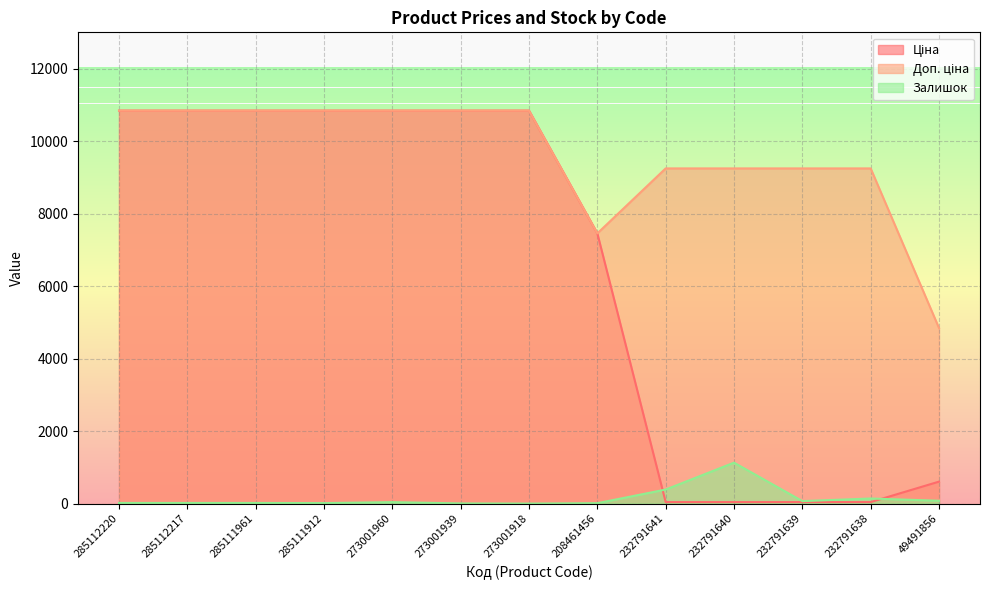

Which series has the largest total across all categories?

Доп. ціна